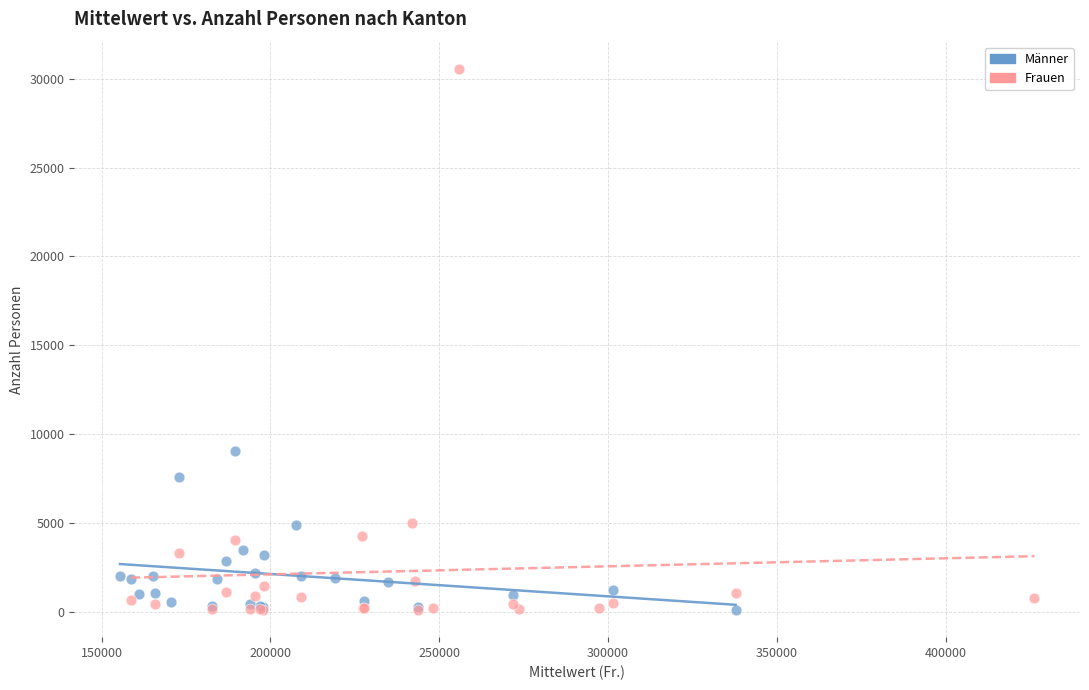

Which series reaches the maximum Y coordinate?

Frauen